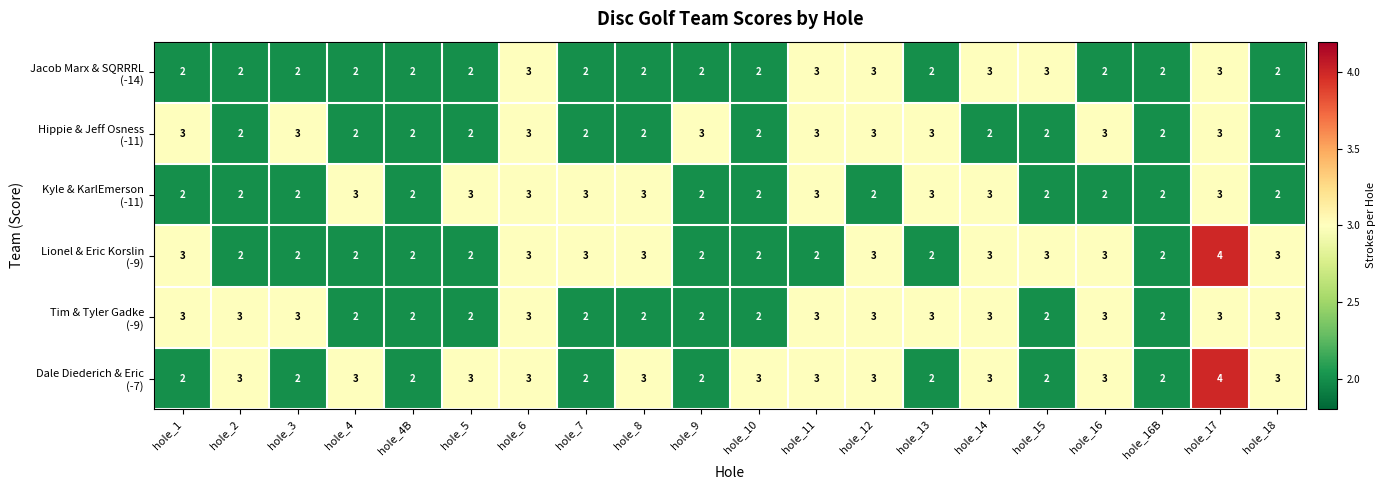

What is the total value across all series at hole_4?

14